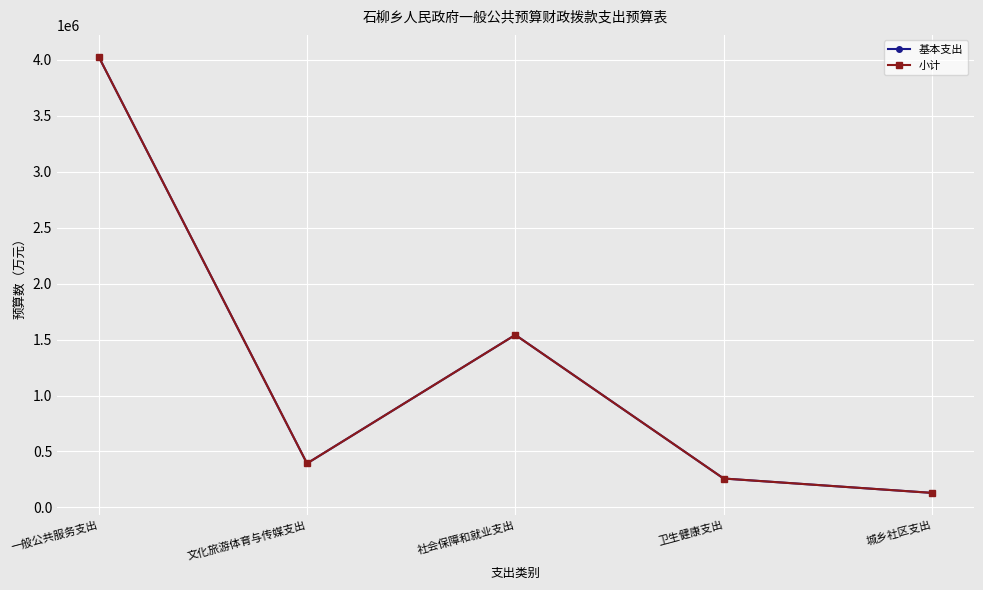

Does the chart have visible grid lines?

Yes